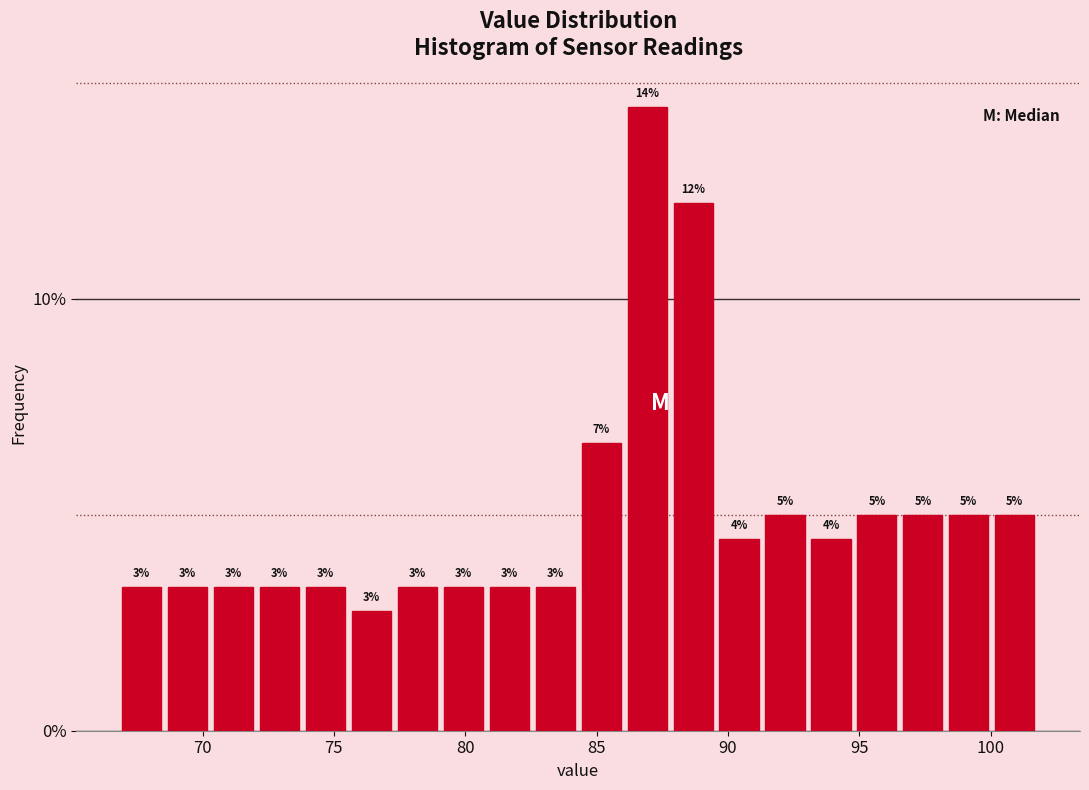

Read against the x-axis, roughly where is the centre of the tallest bar?

87.0